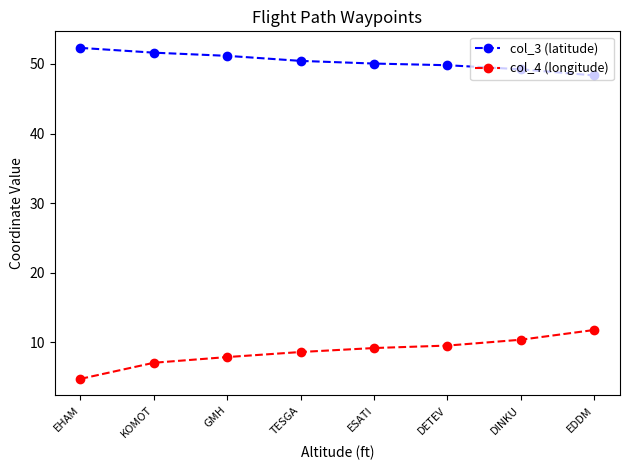

What is the difference between the highest and lowest values at DETEV?

40.3